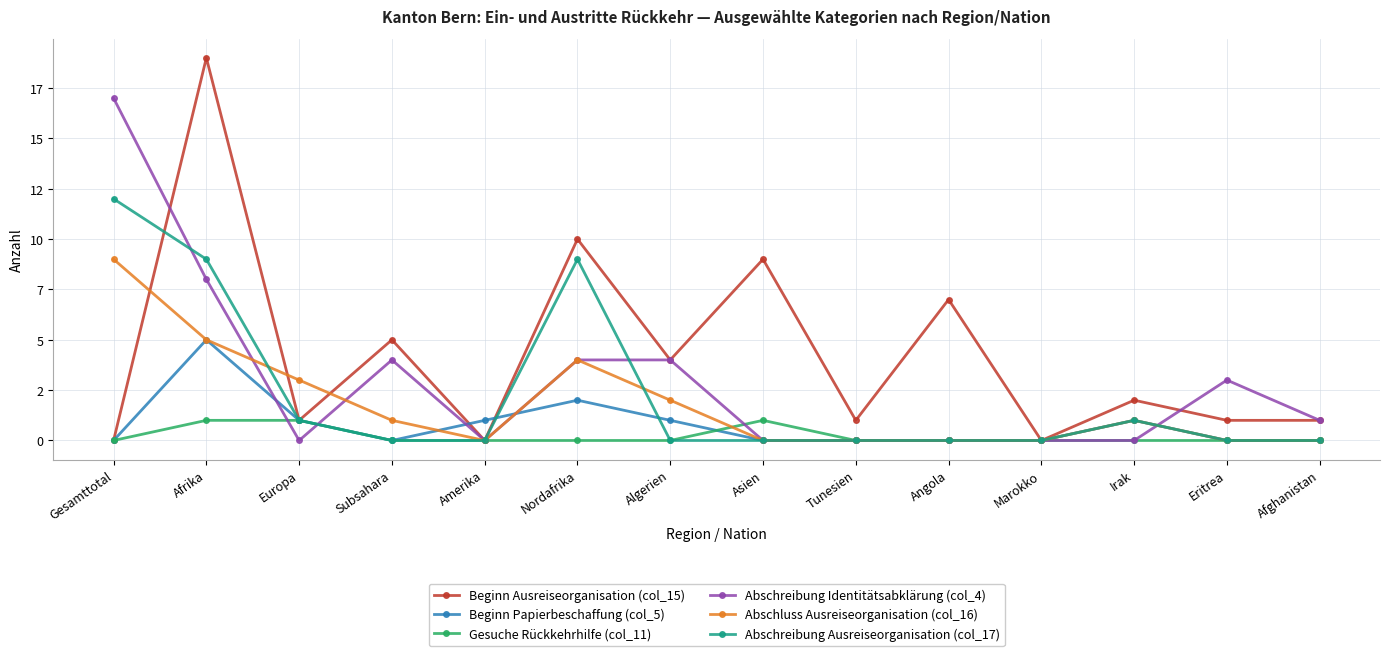

How many interior local peaks does the Beginn Papierbeschaffung (col_5) series have?

3